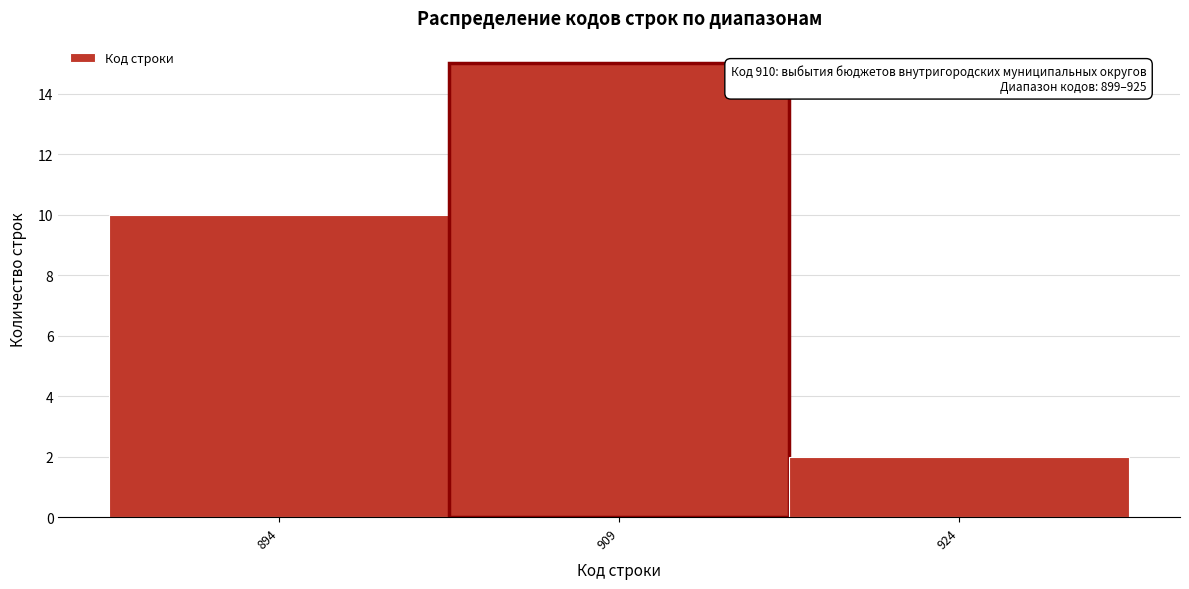

Reading left to right, extract all data points from this chart.

10	15	2